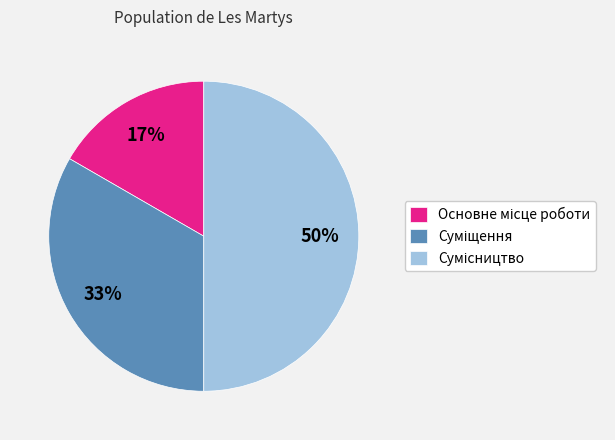

To the nearest percent, what is the average slice percentage?

33%